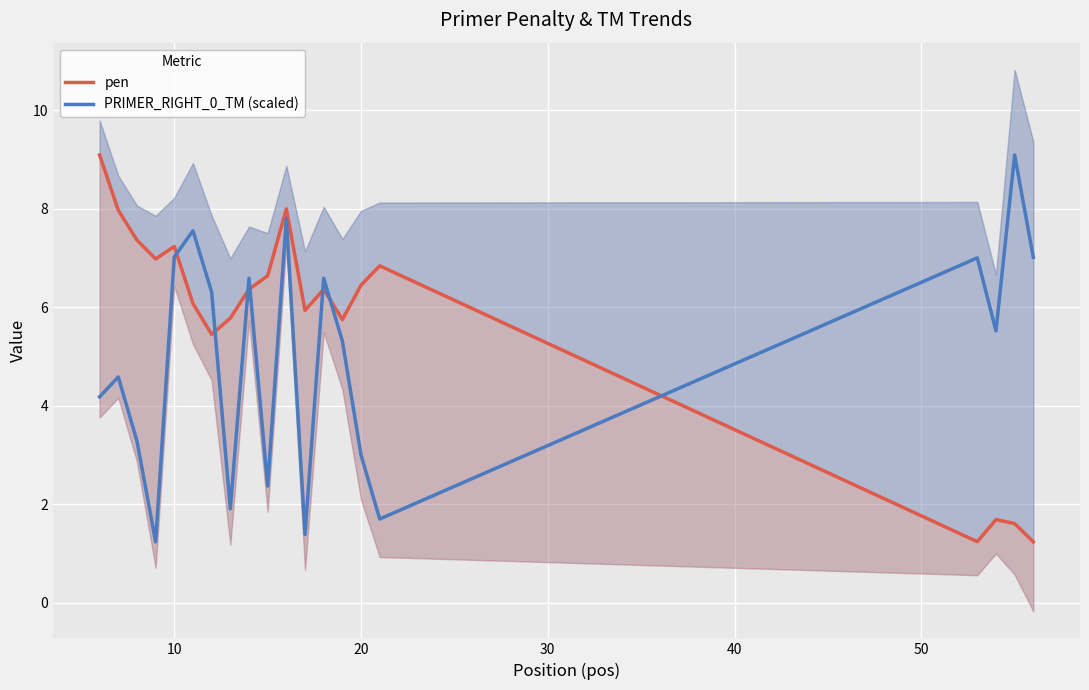

What are all the series names shown in the legend?

pen, PRIMER_RIGHT_0_TM (scaled)